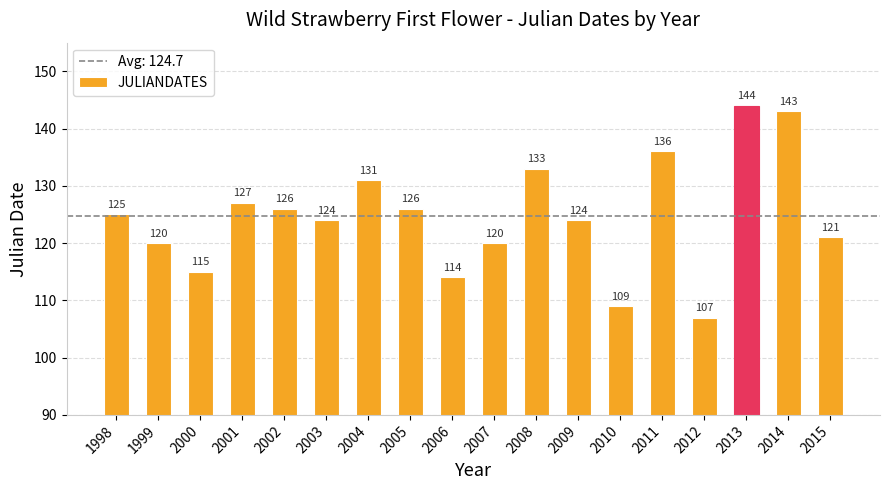

Which label corresponds to the smallest value in the chart?

2012